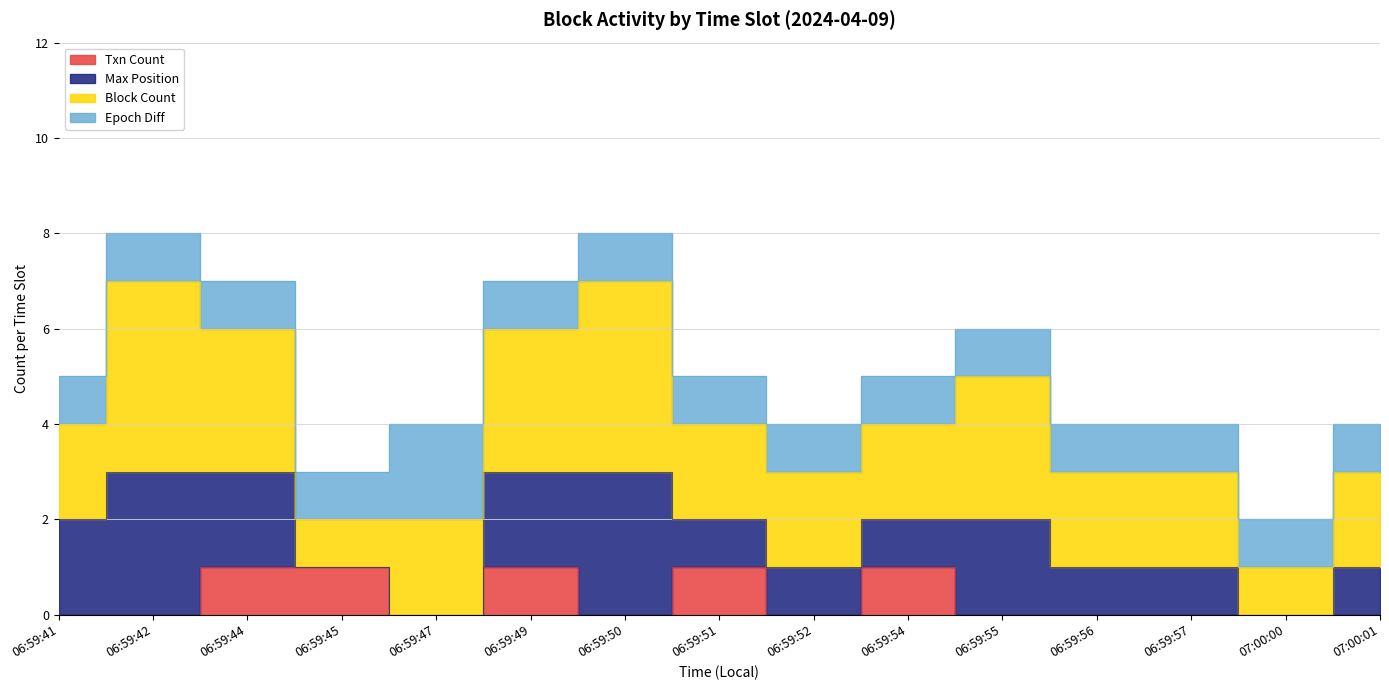

In Block Count, how many points are higher than both neighbors (excluding endpoints)?

3